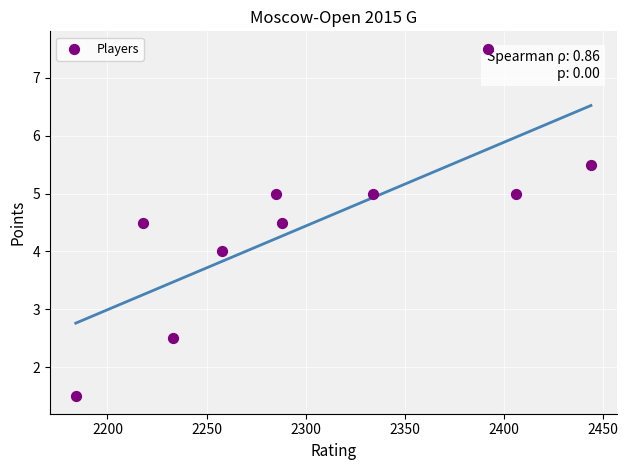

What is the range of Y values (max minus min)?

6.0